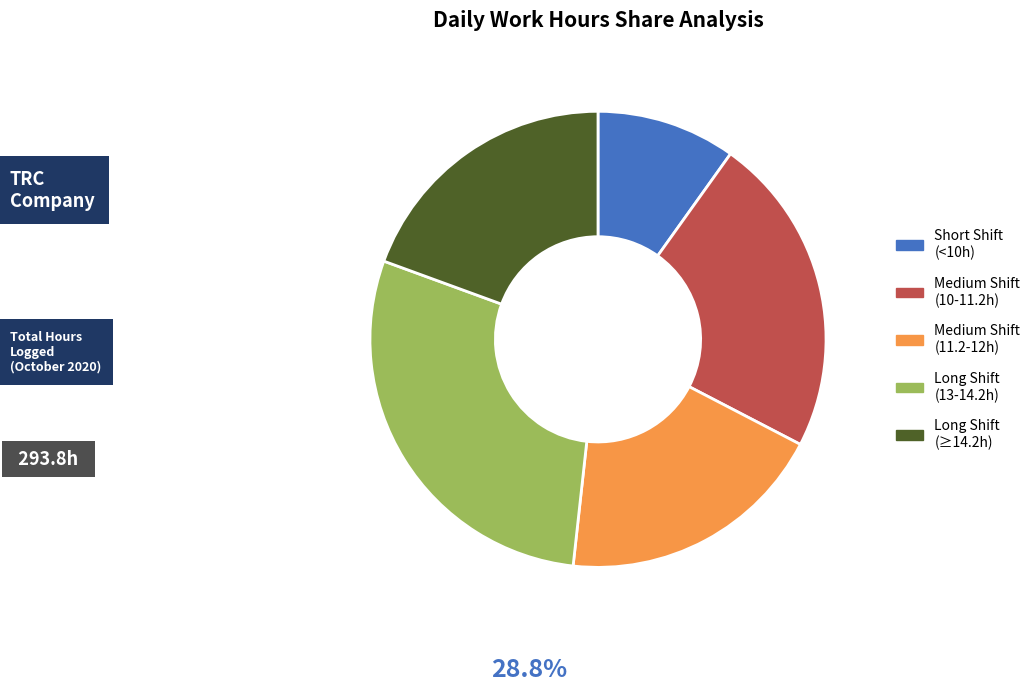

Does any single category account for the majority?

No